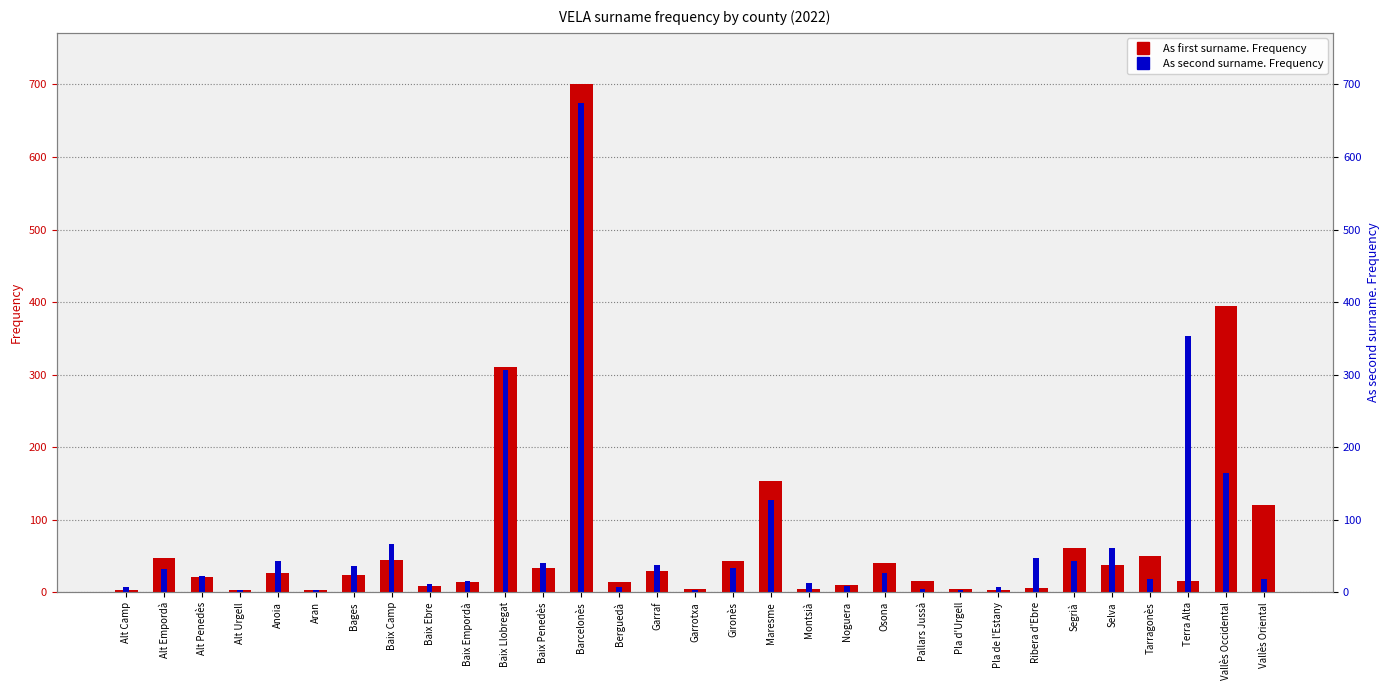

Reading left to right, extract all data points from this chart.

As first surname. Frequency: Alt Camp=4	Alt Empordà=47	Alt Penedès=21	Alt Urgell=4	Anoia=27	Aran=4	Bages=24	Baix Camp=44	Baix Ebre=9	Baix Empordà=14	Baix Llobregat=311	Baix Penedès=34	Barcelonès=701	Berguedà=15	Garraf=30	Garrotxa=5	Gironès=43	Maresme=154	Montsià=5	Noguera=10	Osona=40	Pallars Jussà=16	Pla d'Urgell=5	Pla de l'Estany=4	Ribera d'Ebre=6	Segrià=61	Selva=38	Tarragonès=50	Terra Alta=16	Vallès Occidental=395	Vallès Oriental=120
As second surname. Frequency: Alt Camp=8	Alt Empordà=32	Alt Penedès=22	Alt Urgell=4	Anoia=43	Aran=4	Bages=36	Baix Camp=67	Baix Ebre=12	Baix Empordà=16	Baix Llobregat=307	Baix Penedès=41	Barcelonès=674	Berguedà=8	Garraf=38	Garrotxa=4	Gironès=34	Maresme=128	Montsià=13	Noguera=9	Osona=27	Pallars Jussà=5	Pla d'Urgell=4	Pla de l'Estany=7	Ribera d'Ebre=47	Segrià=43	Selva=61	Tarragonès=19	Terra Alta=353	Vallès Occidental=165	Vallès Oriental=19